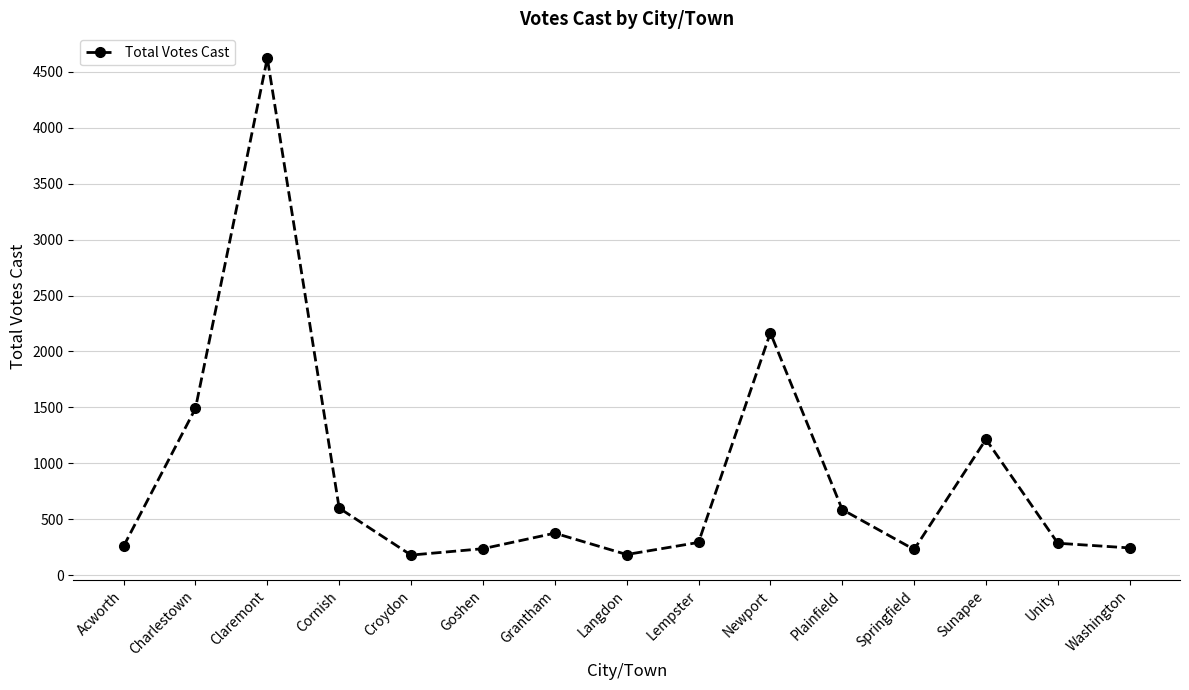

Read the value at Springfield, to the nearest 10.

230